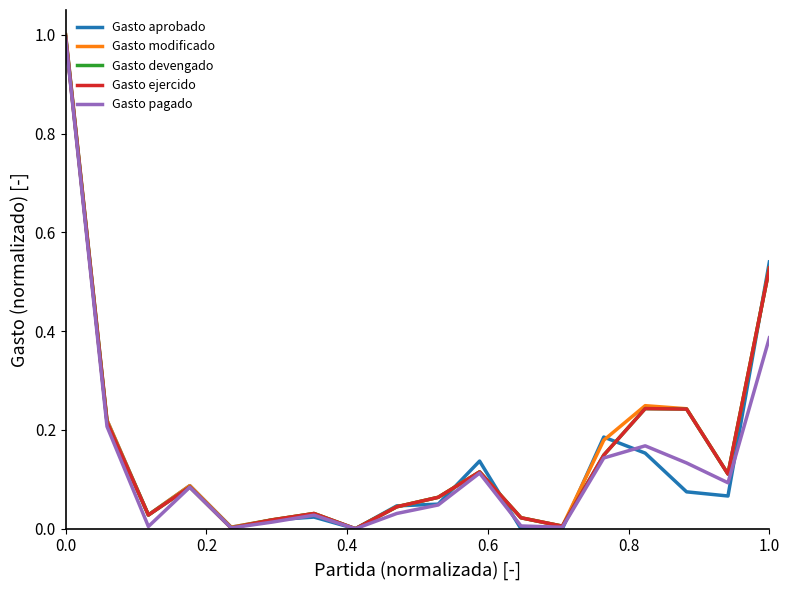

Does the chart display data point markers on the line(s)?

No